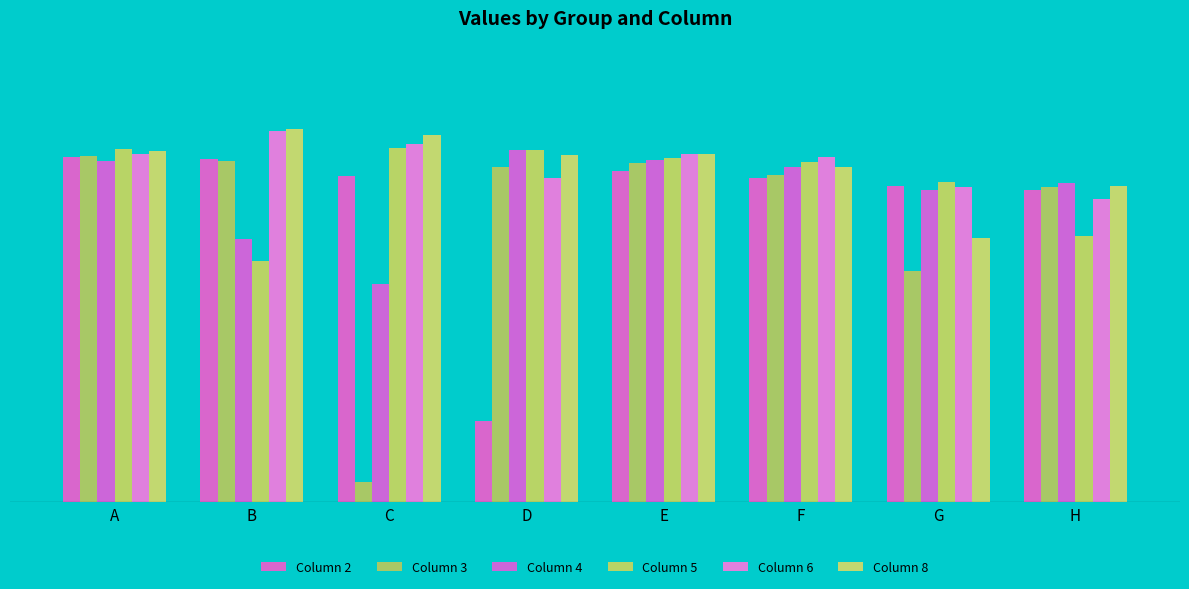

At D, list the series in order from largest to smallest.

Column 5, Column 4, Column 8, Column 3, Column 6, Column 2